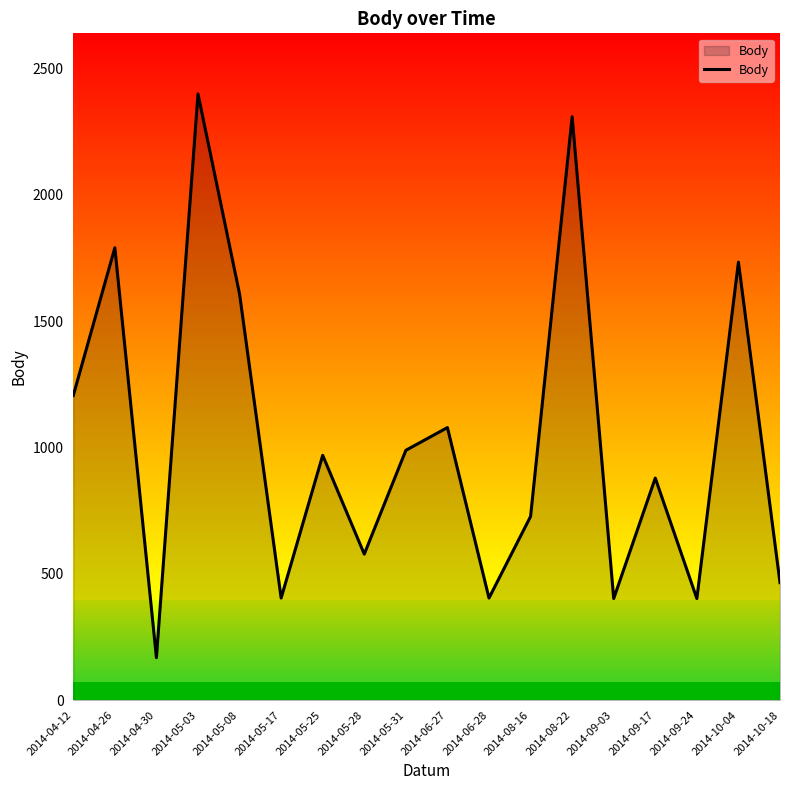

Is it true that the value at 2014-06-27 is 1715?

False